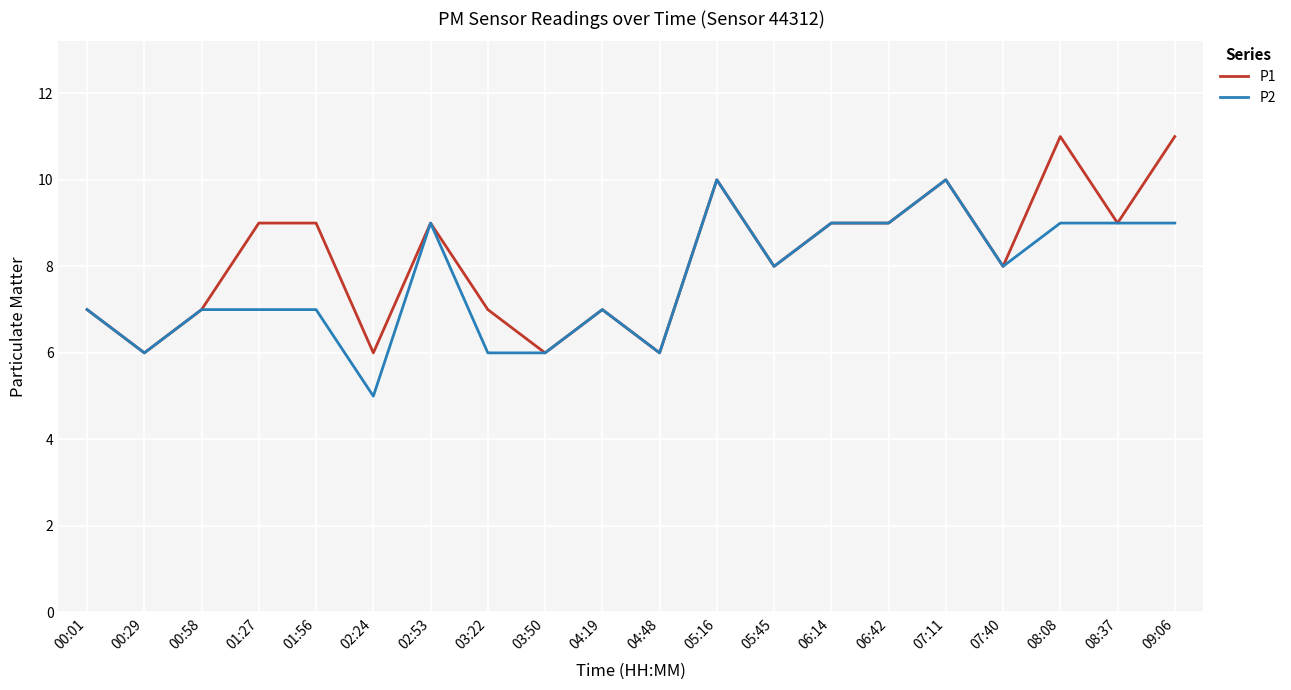

Between 04:48 and 09:06, which series saw the biggest shift?

P1